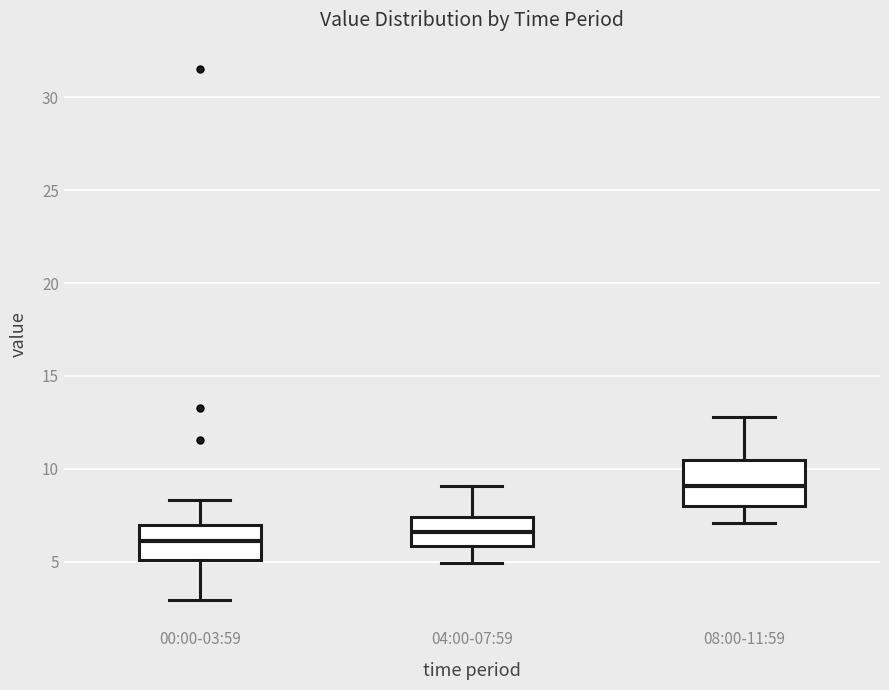

Which box is the tallest, from its lower edge to its upper edge?

08:00-11:59